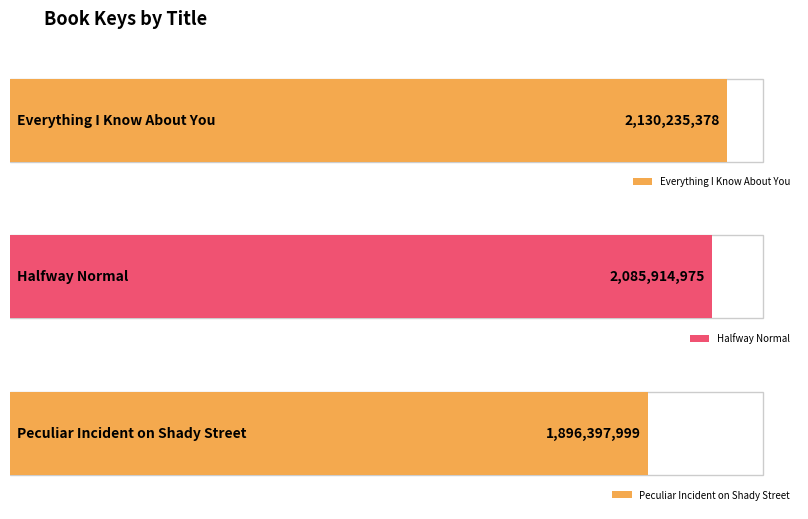

List the labels in order of value, smallest first.

Peculiar Incident on Shady Street, Halfway Normal, Everything I Know About You